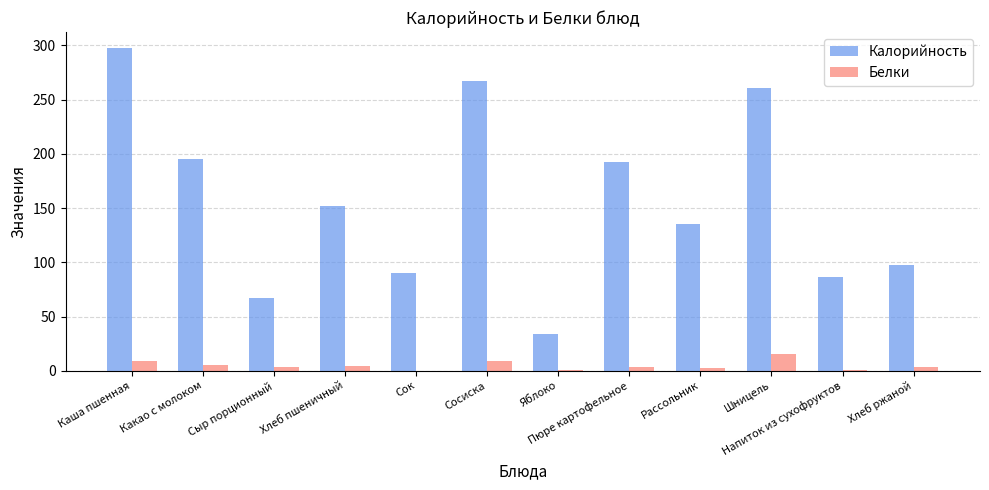

At which category is the sum across all series the highest?

Каша пшенная